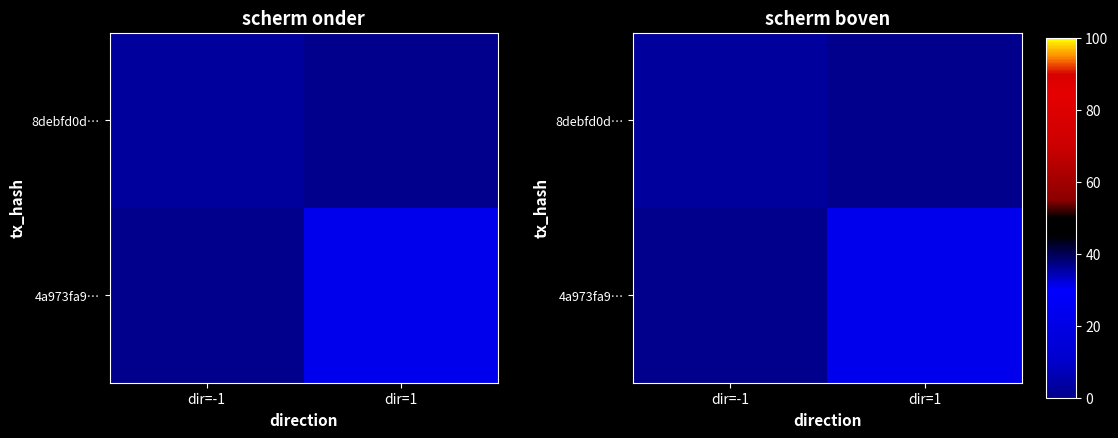

What is the difference between the 8debfd0d… values at dir=1 and dir=-1?

3